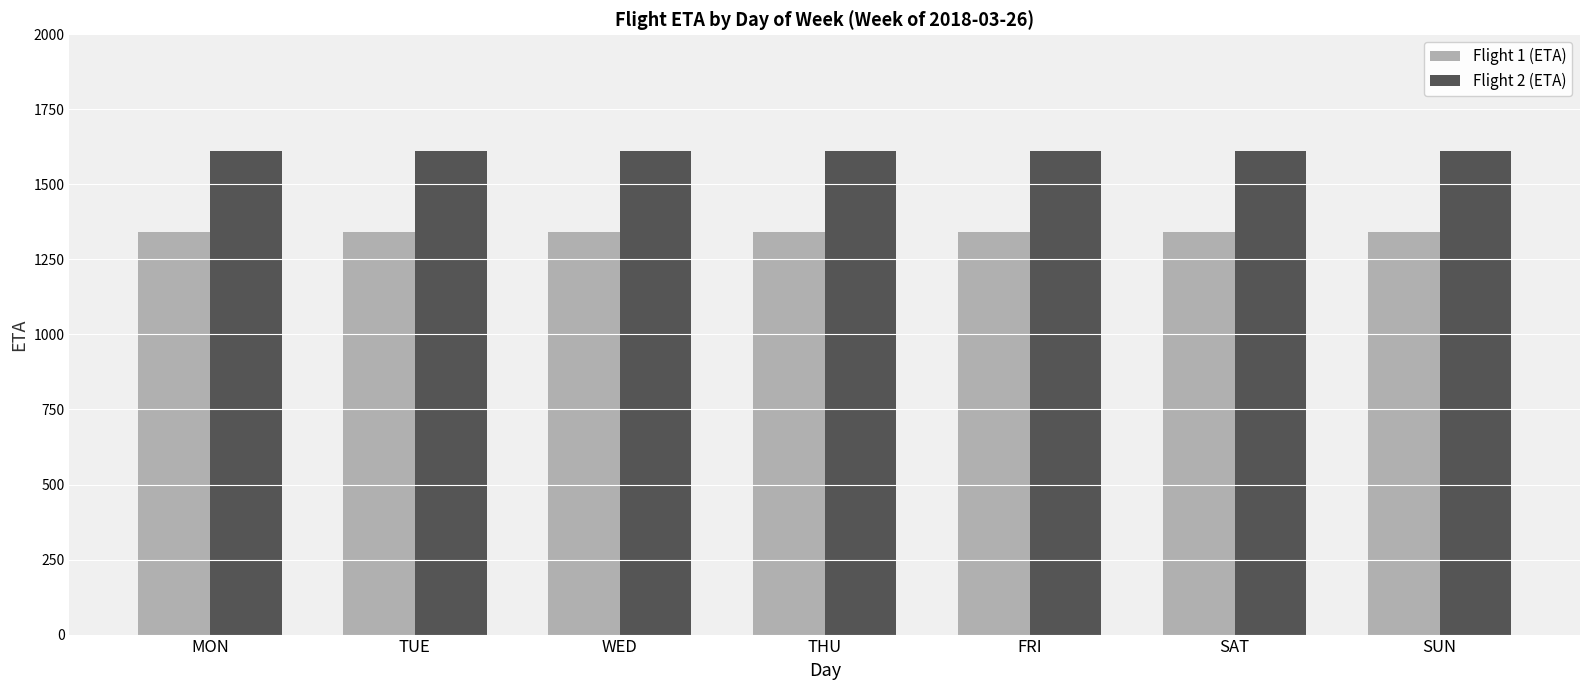

True or false: Flight 2 (ETA) has a value of 325 at SAT.

False